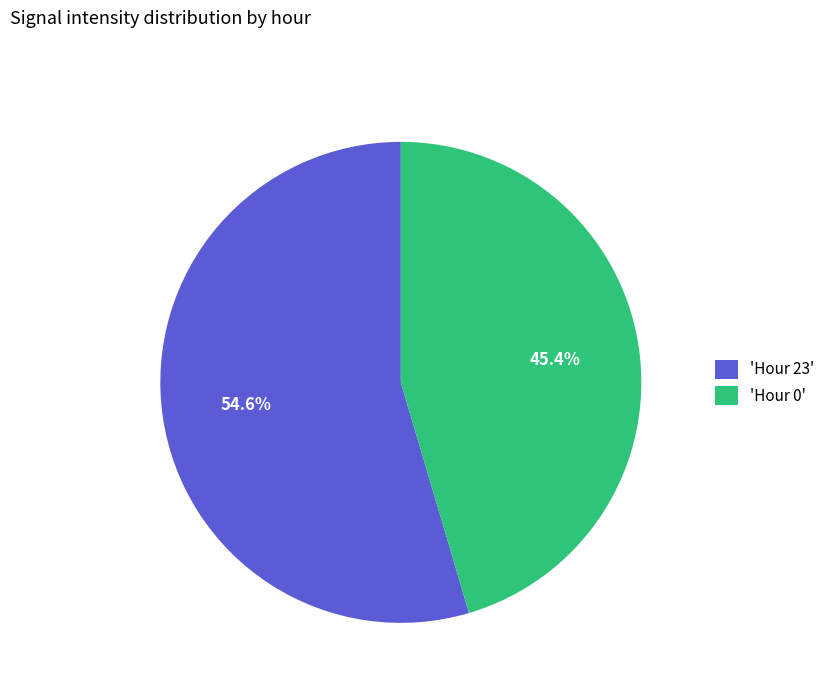

What is the ratio of the value at 'Hour 0' to the value at 'Hour 23'?

0.8